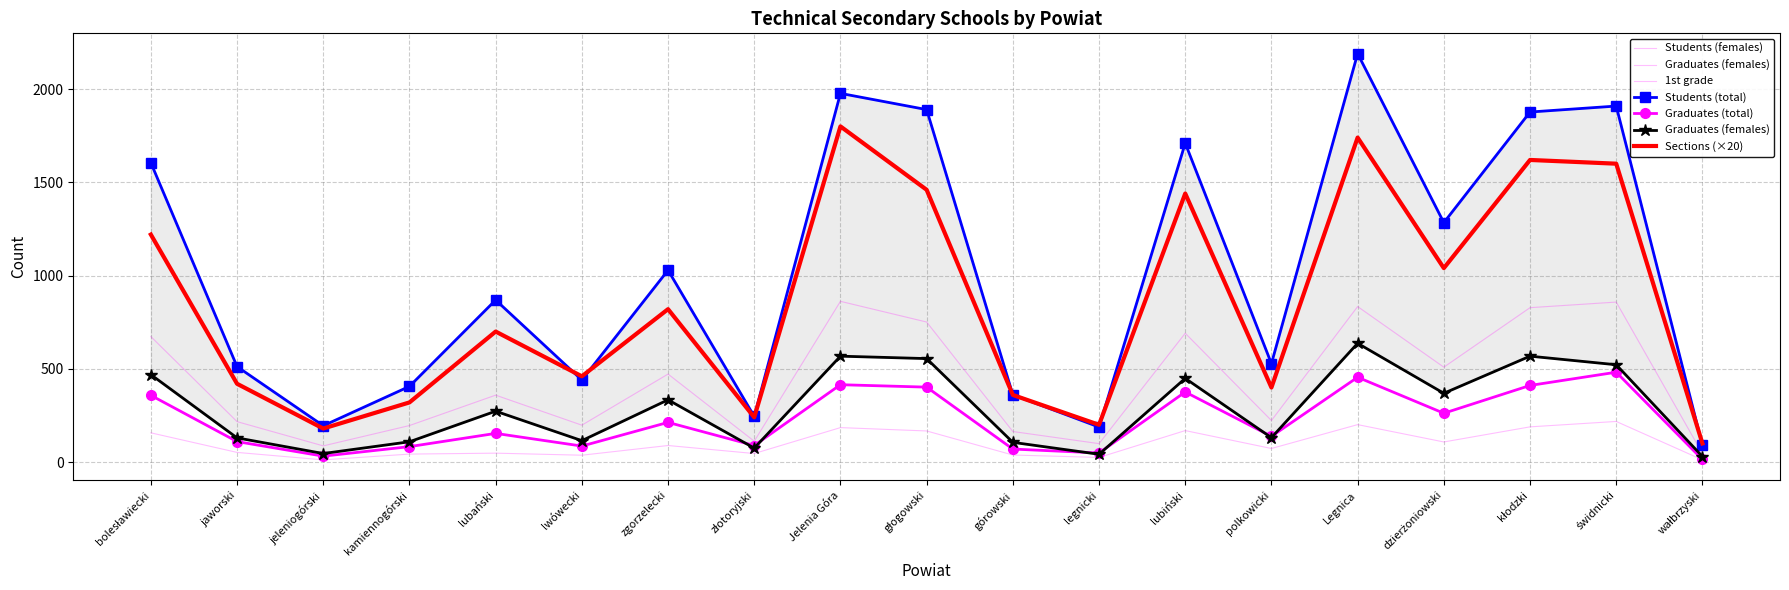

What are all the series names shown in the legend?

Students (females), Graduates (females), 1st grade, Students (total), Graduates (total), Sections (×20)